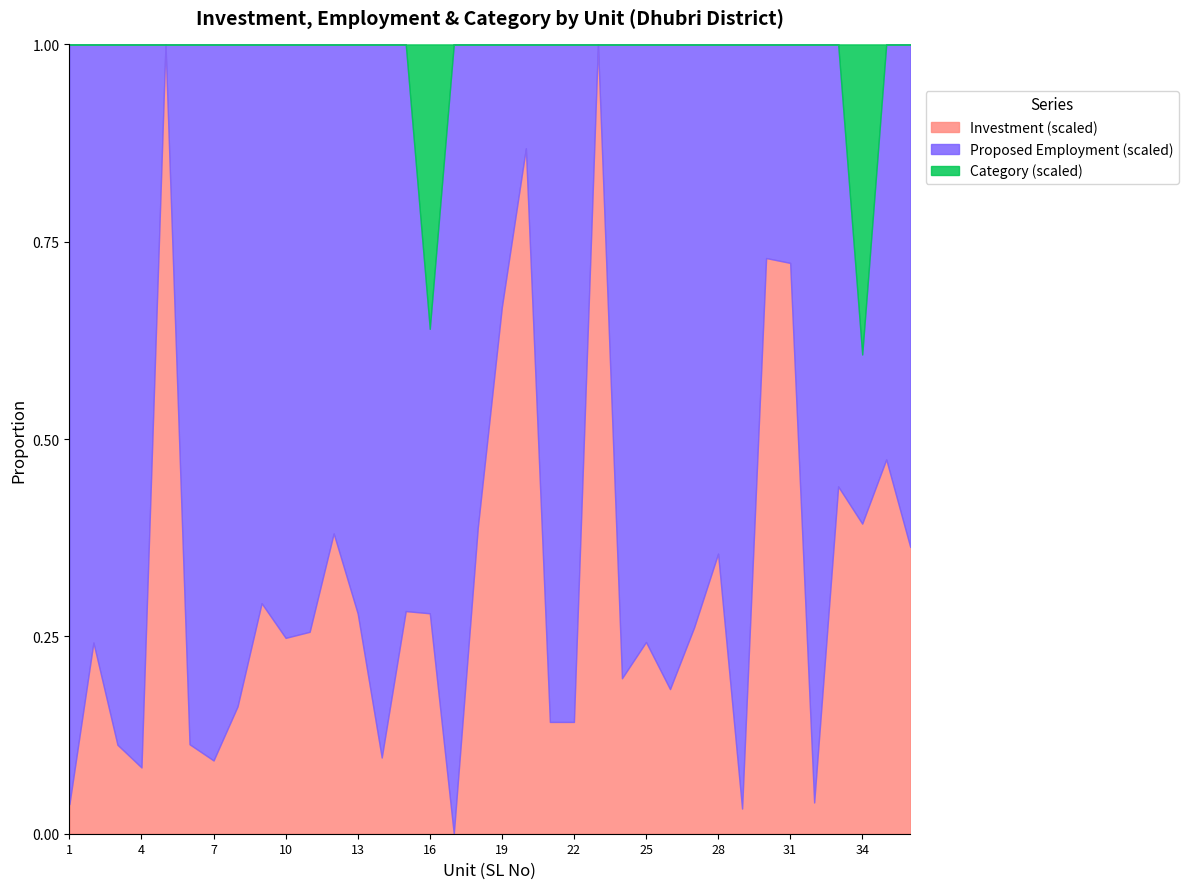

The Investment (scaled) series shows 0.1 at 7. True or false?

True